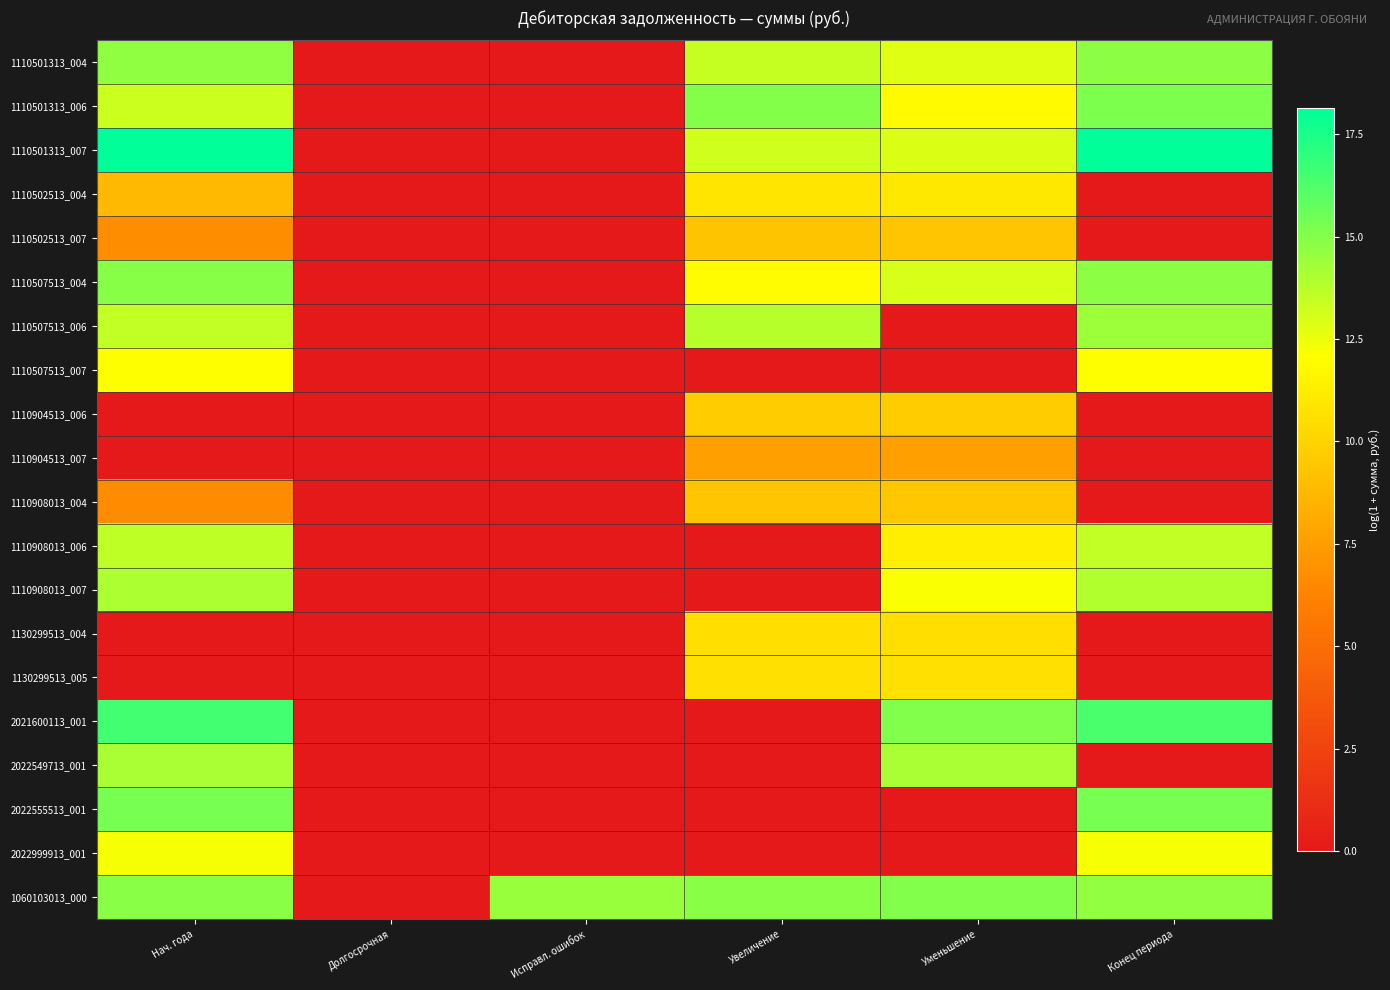

At how many categories does at least one series exceed 3?

5